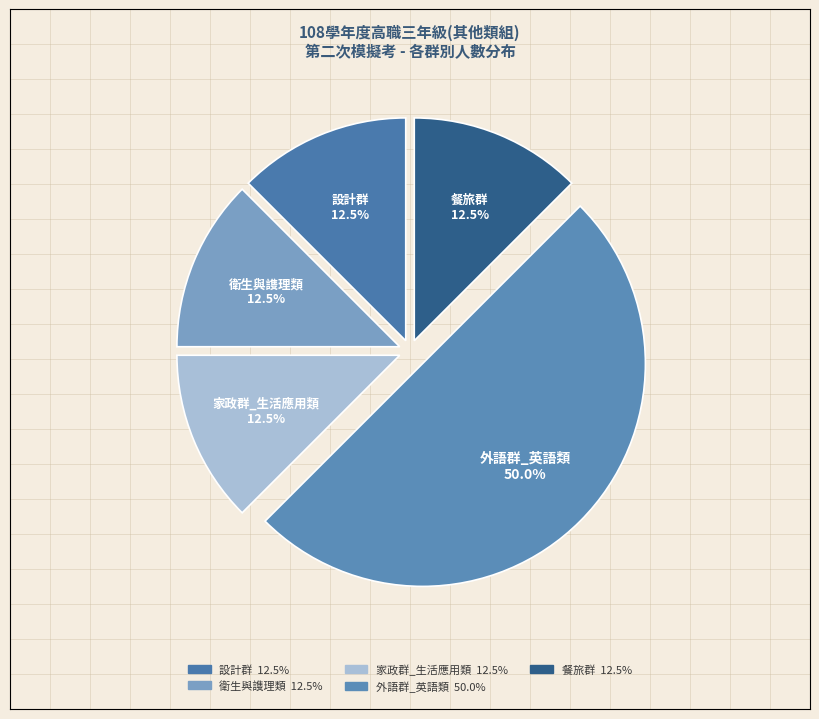

Is 衛生與謢理類 the majority of the pie?

No